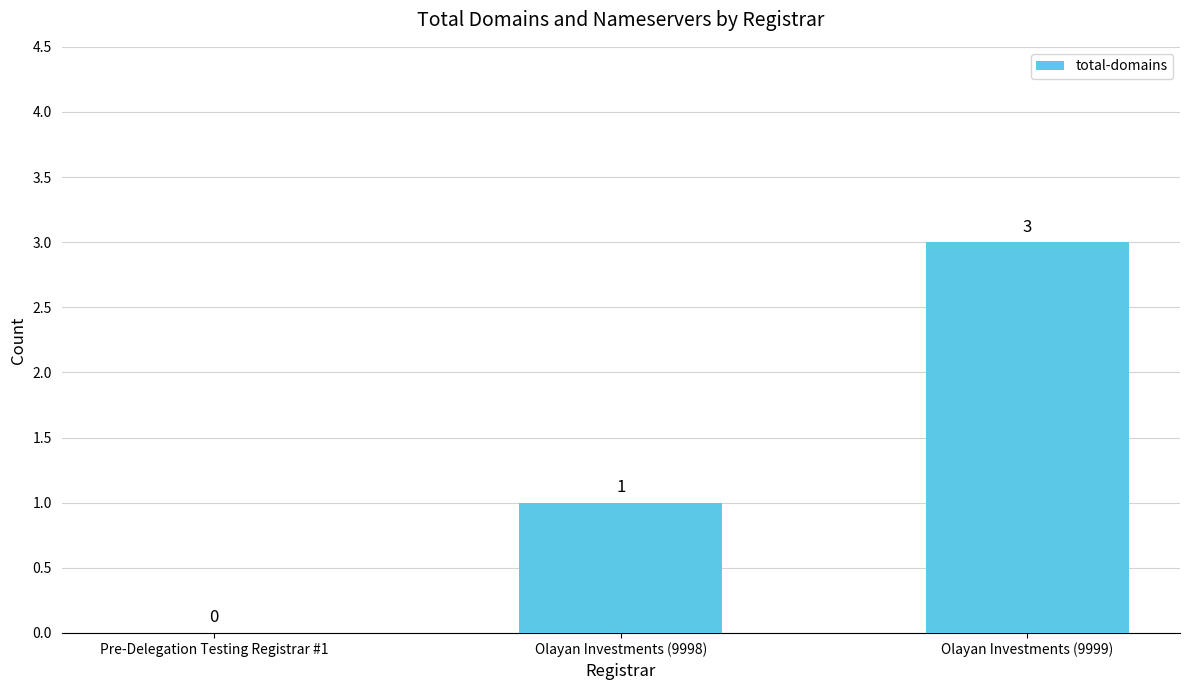

Reading right to left, what are all the values shown in this chart?

3	1	0